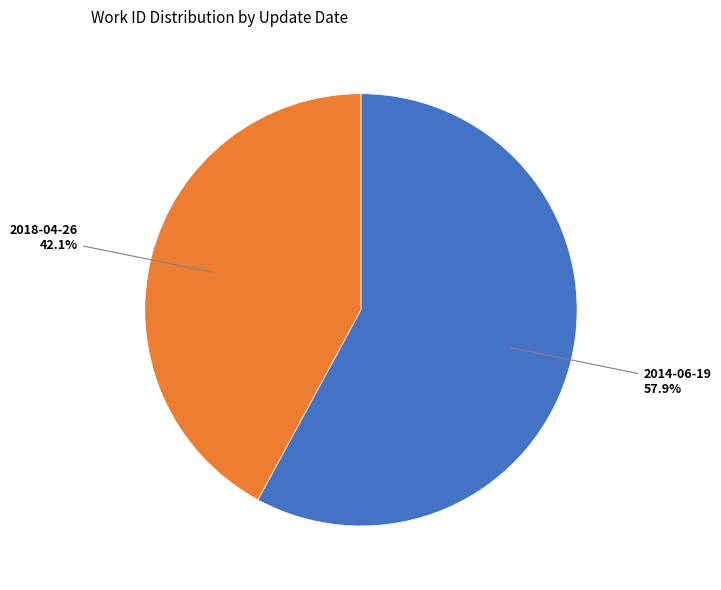

To the nearest percent, what portion does 2018-04-26 represent?

42%